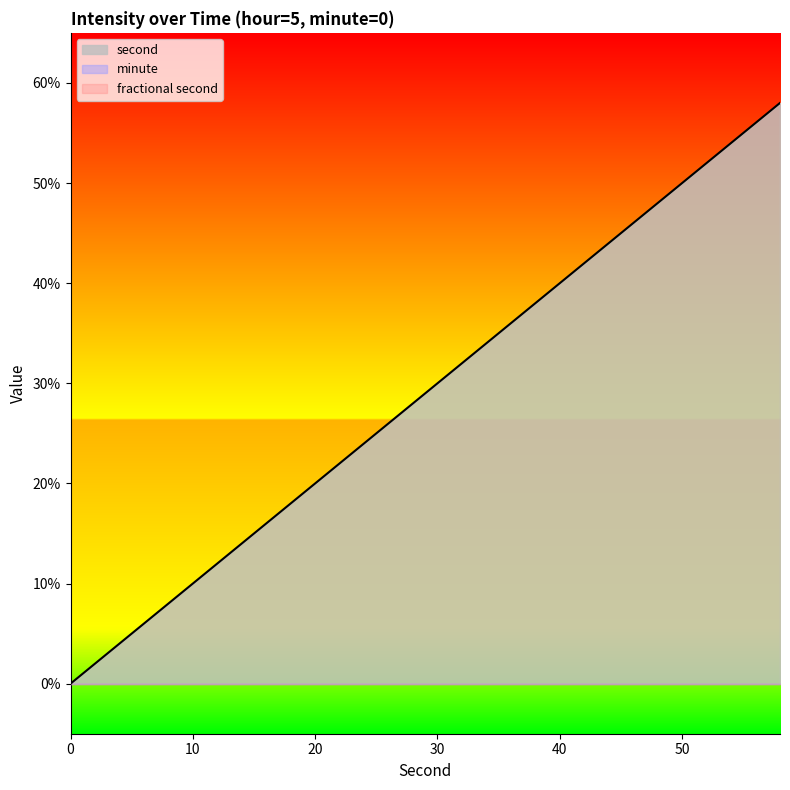

Which series has the largest total across all categories?

second